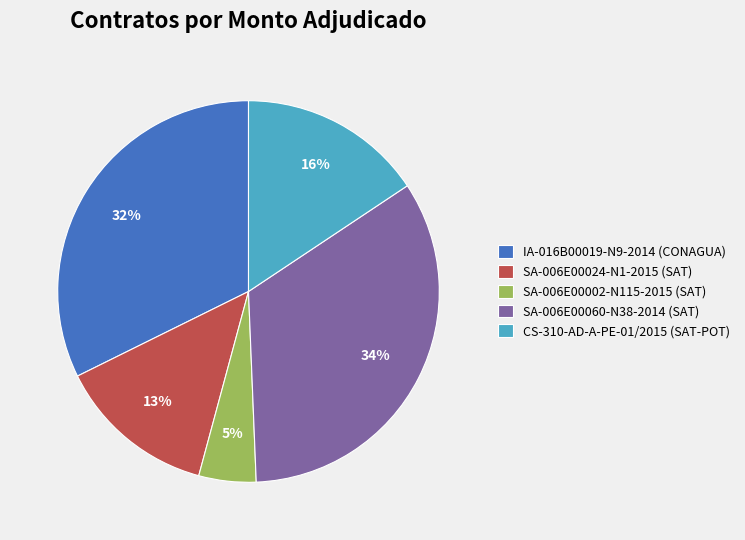

To the nearest percent, what percentage of the pie is IA-016B00019-N9-2014 (CONAGUA)?

32%